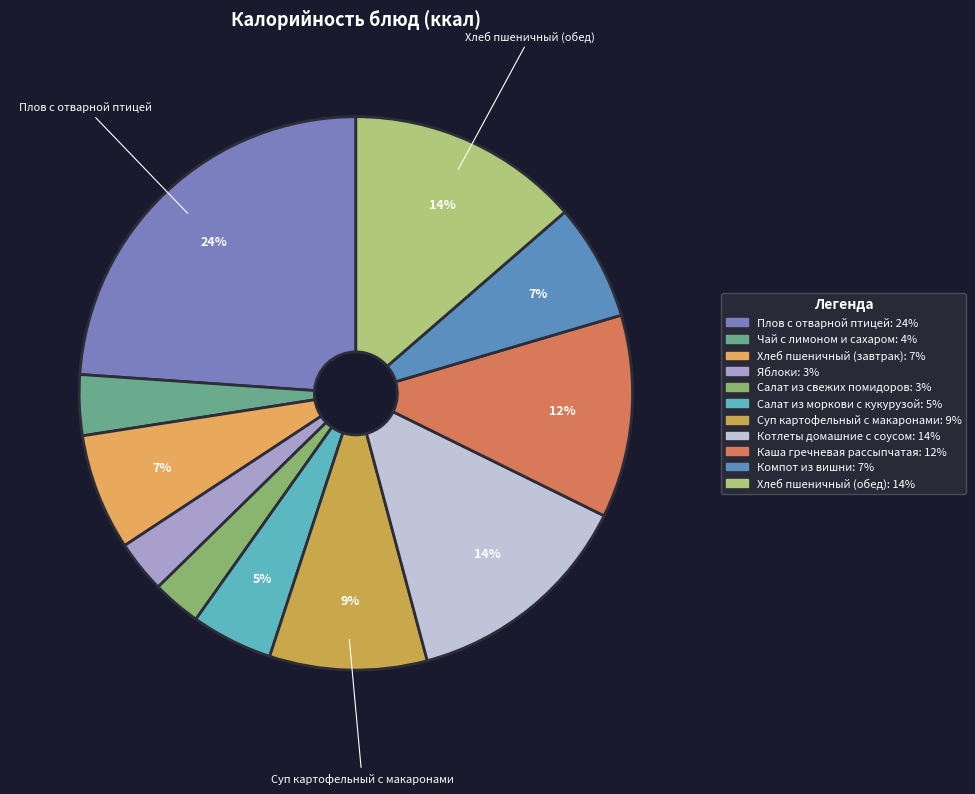

To the nearest percent, what portion does Салат из моркови с кукурузой represent?

5%